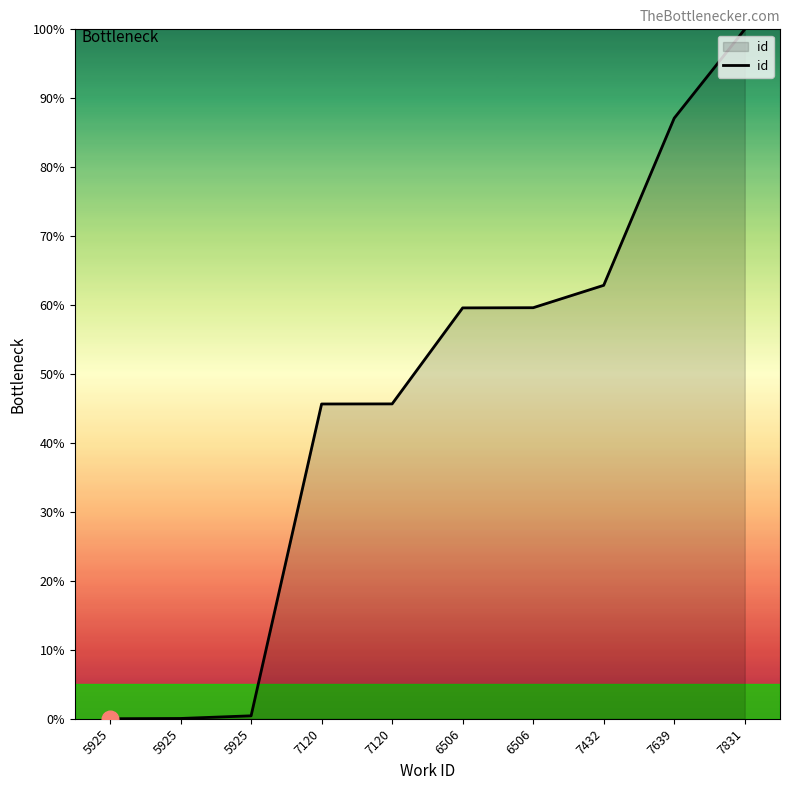

How many lines are shown in the chart?

1